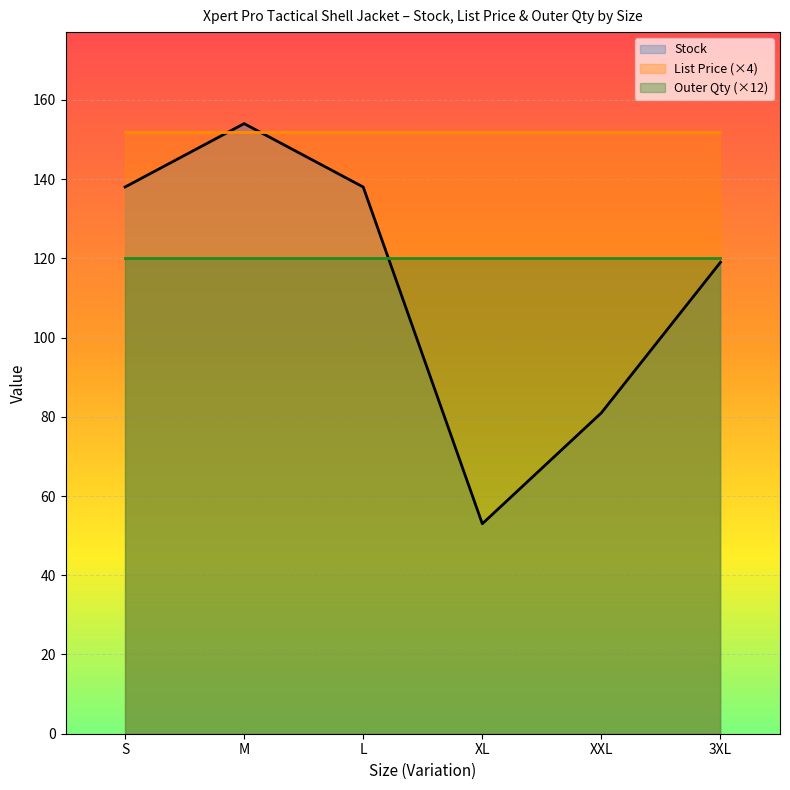

The value of Stock at XL is 53.0. True or false?

True